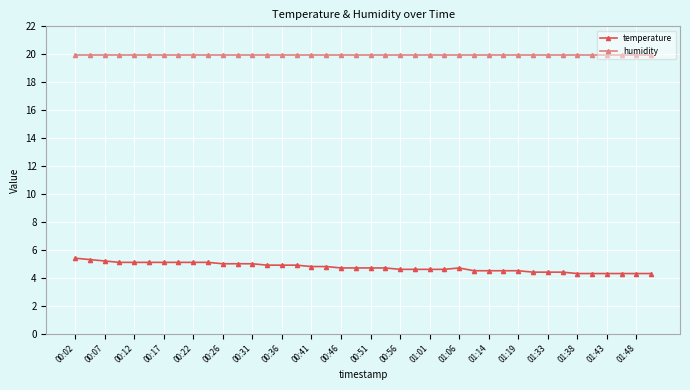

Which series has the largest range (max minus min)?

temperature